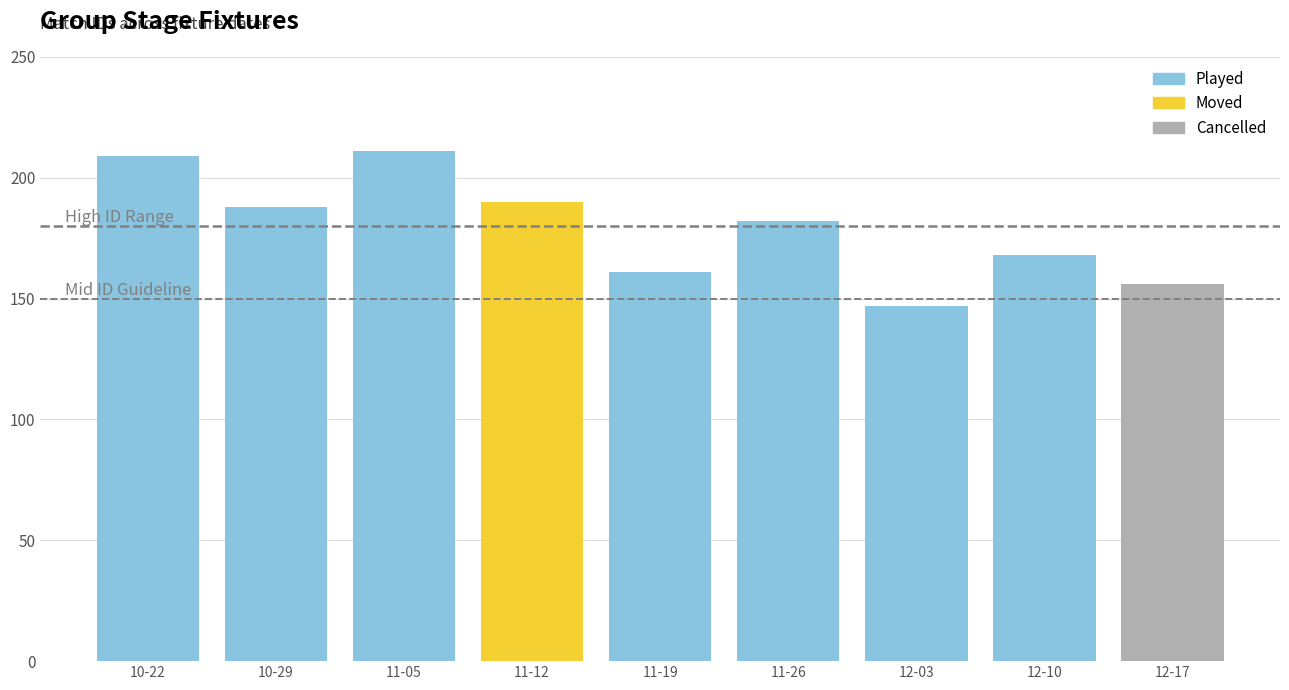

At which label is the value closest to 179?

11-26